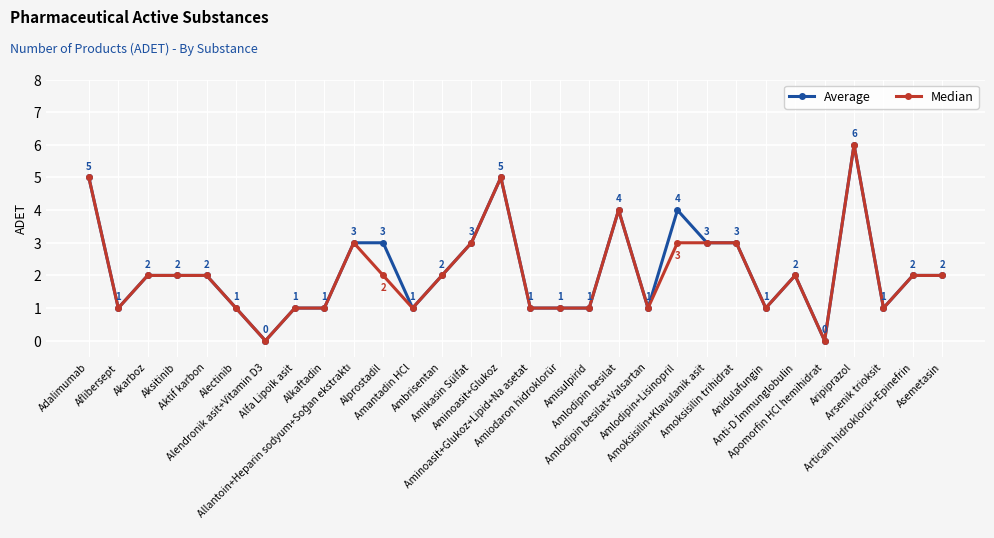

True or false: Average has more than 2 points higher than both neighbors.

True